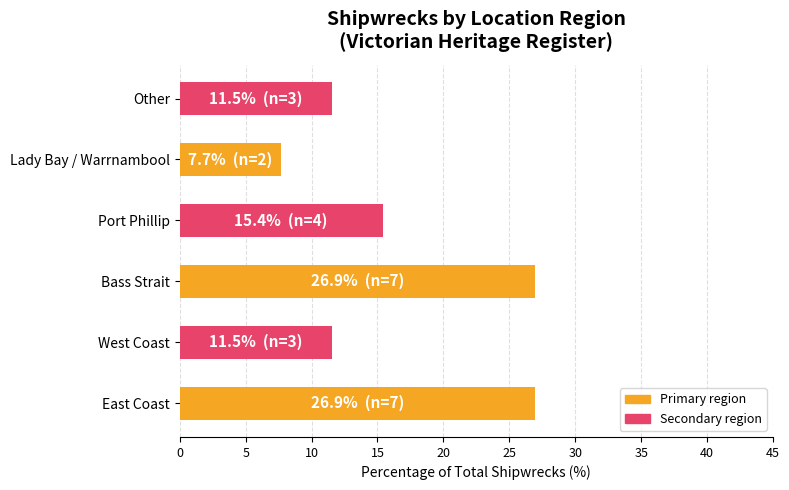

How many bars are there in total?

6